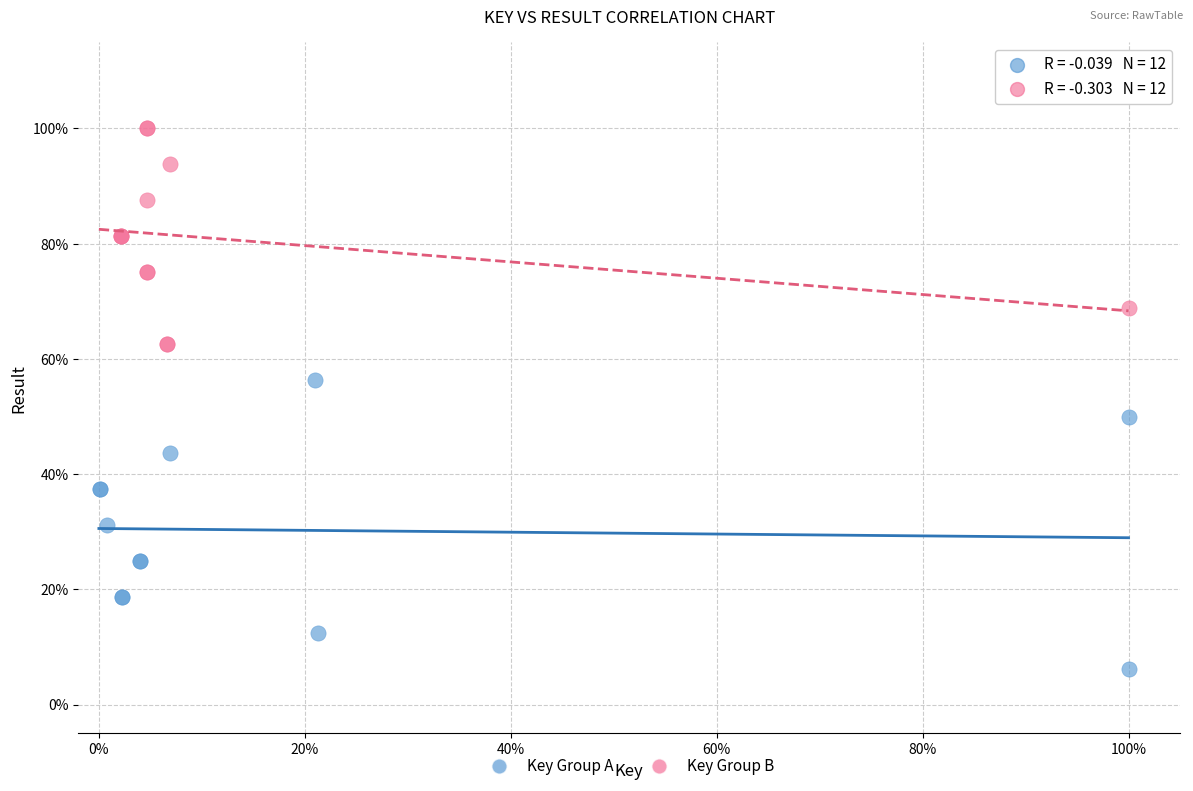

What are all the series names shown in the legend?

Key Group A, Key Group B